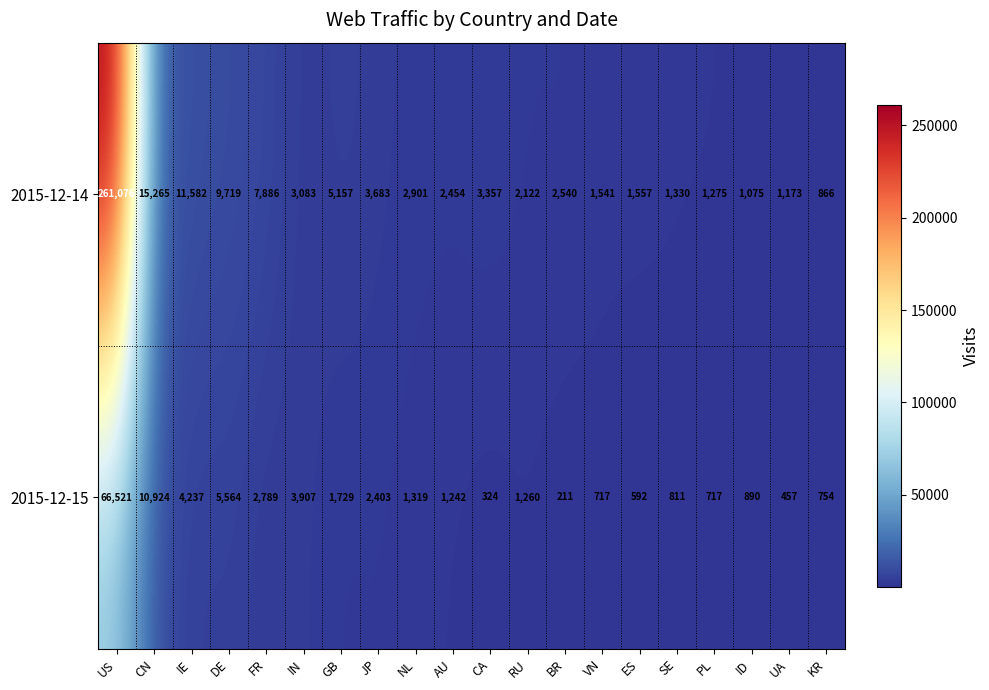

True or false: 2015-12-14 has a value of 860 at RU.

False